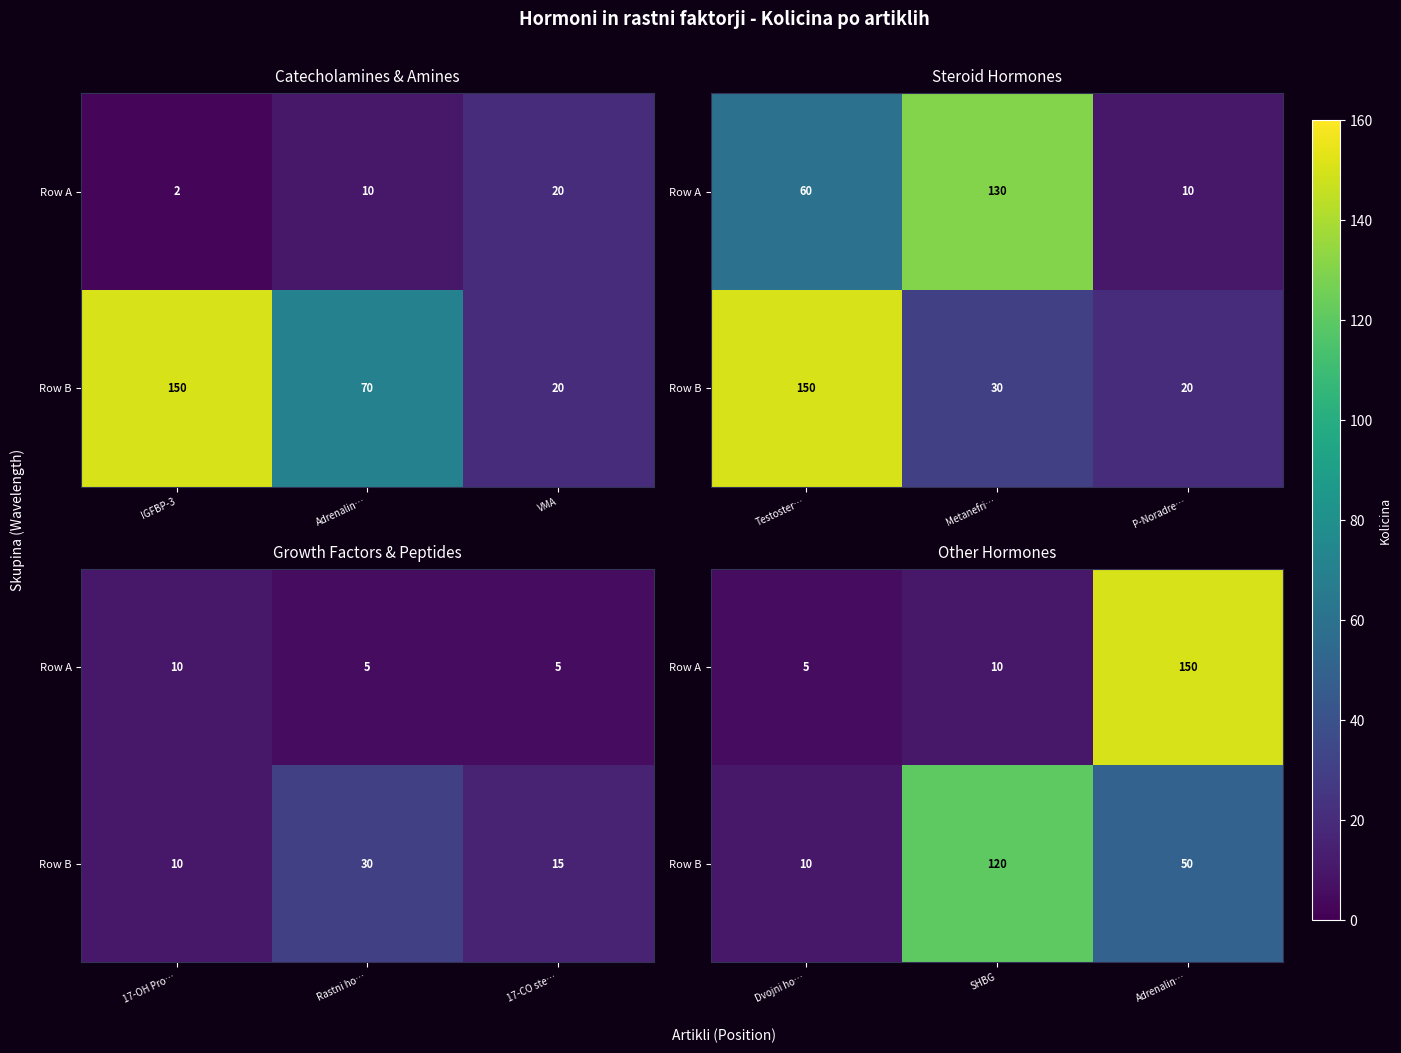

How many series are shown in this chart?

2